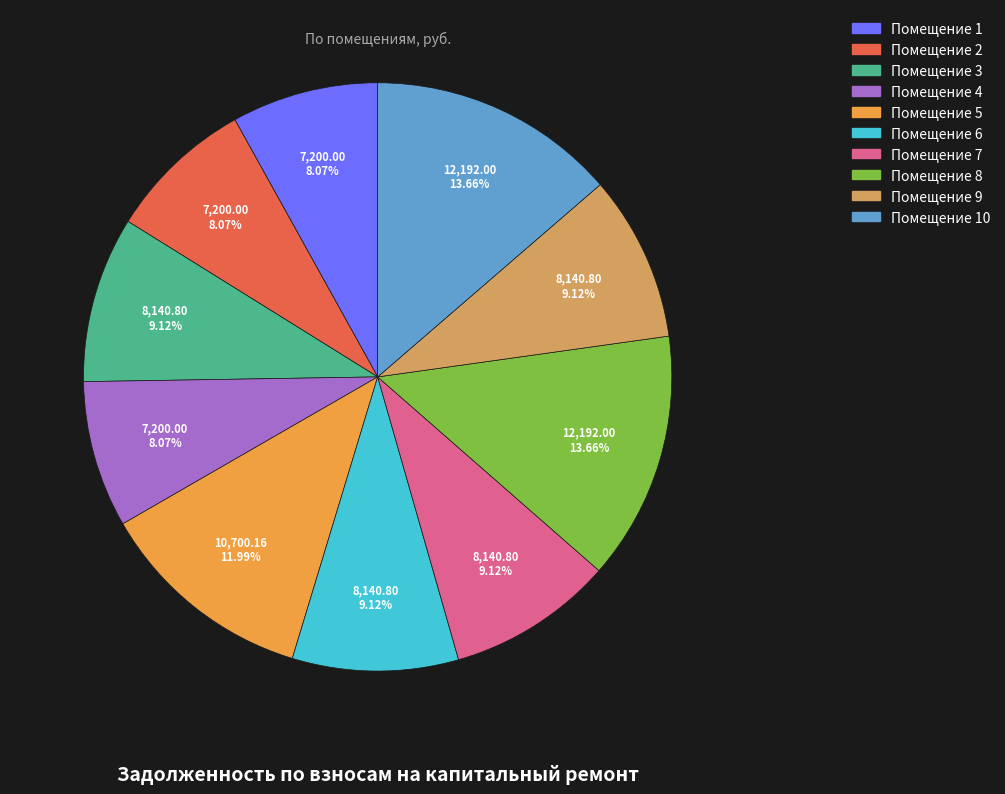

Does any single category account for the majority?

No